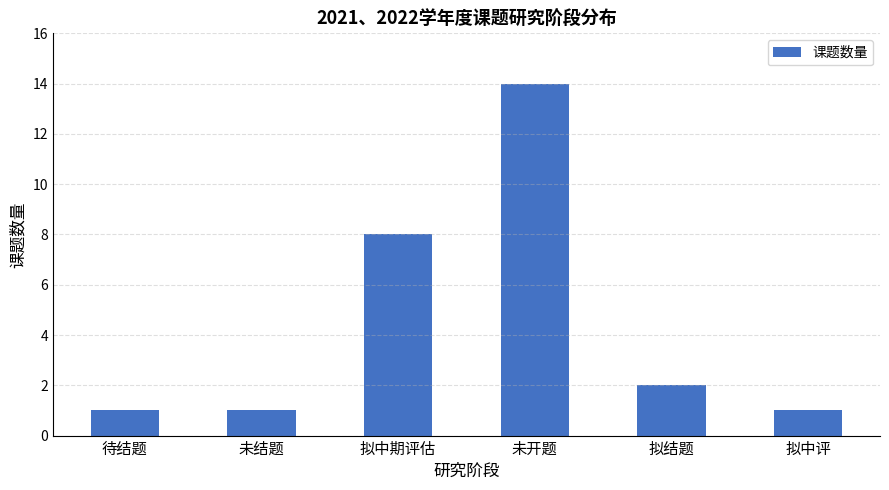

What is the difference between the values at 拟中期评估 and 未开题?

6